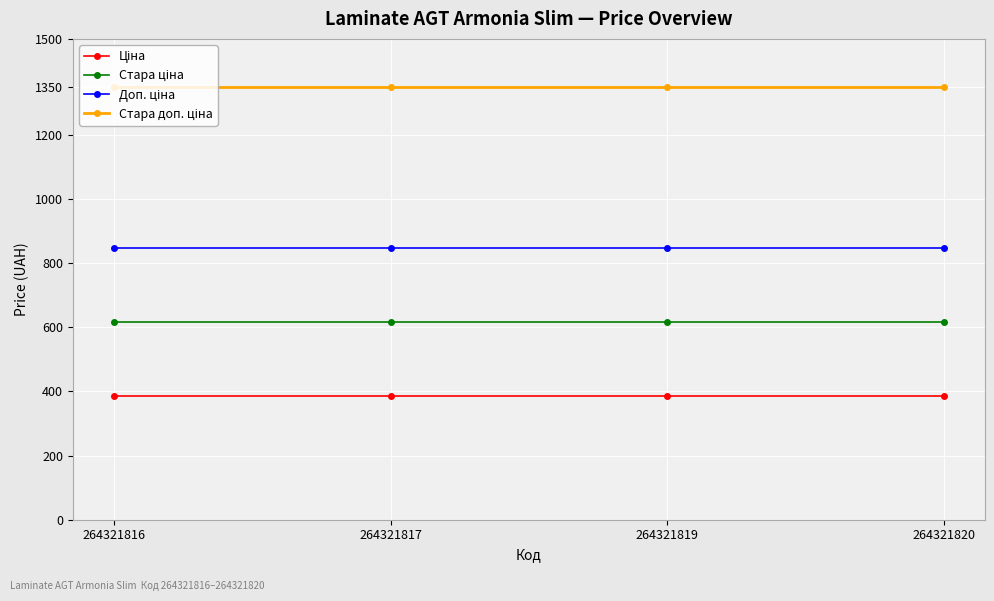

What is the spread (max minus min) of values at 264321817?

962.9